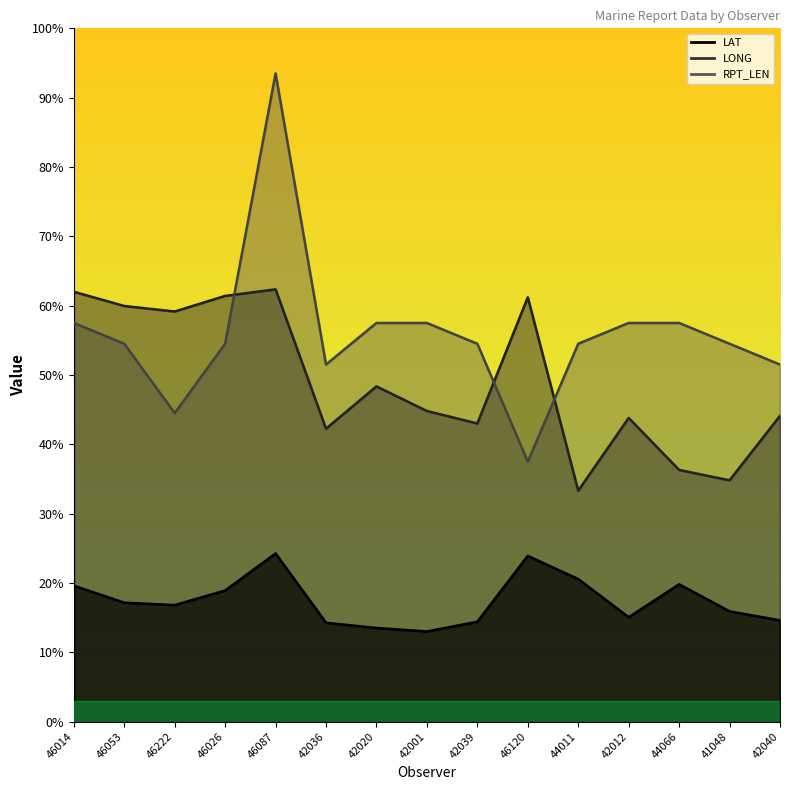

Reading left to right, extract all data points from this chart.

LAT: 19.6	17.1	16.8	18.9	24.2	14.2	13.5	13.0	14.4	23.9	20.6	15.0	19.8	15.9	14.6
LONG: 62.0	60.0	59.2	61.4	62.4	42.2	48.4	44.8	43.0	61.2	33.3	43.8	36.3	34.8	44.1
RPT_LEN: 57.5	54.5	44.5	54.5	93.5	51.5	57.5	57.5	54.5	37.5	54.5	57.5	57.5	54.5	51.5